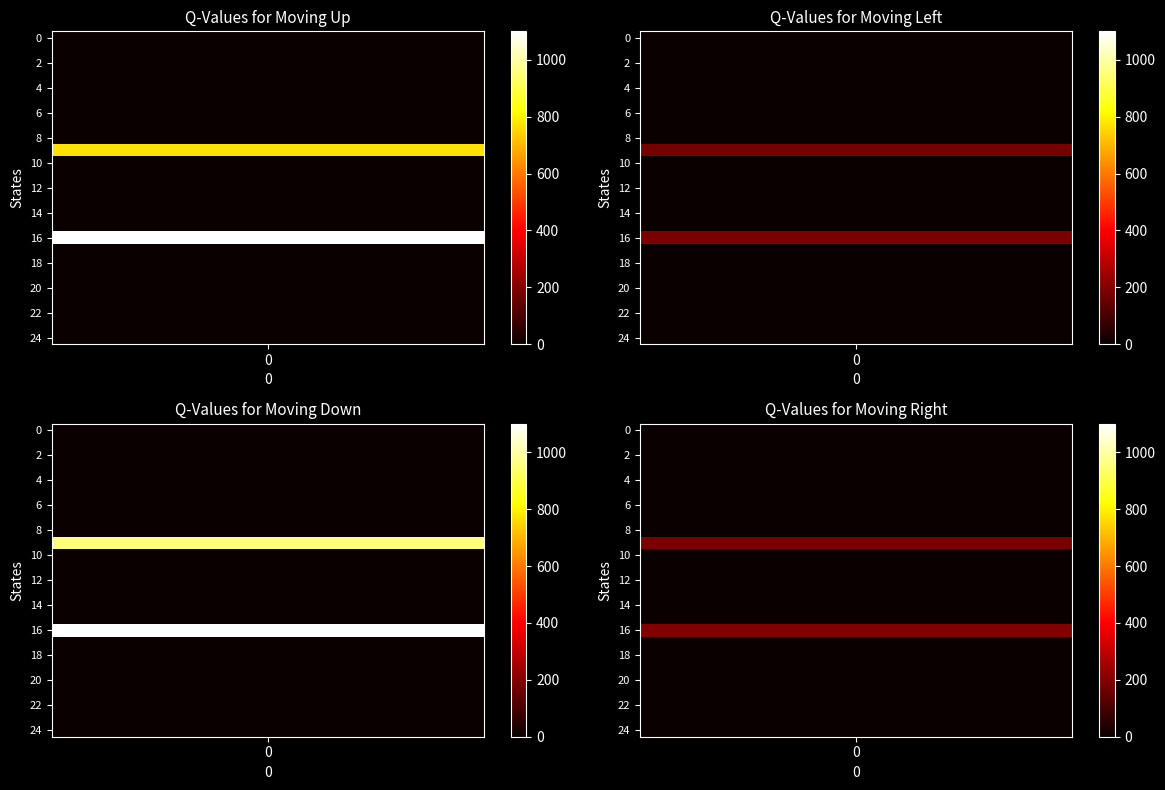

Is it true that row_16 equals 1100 at 0?

True